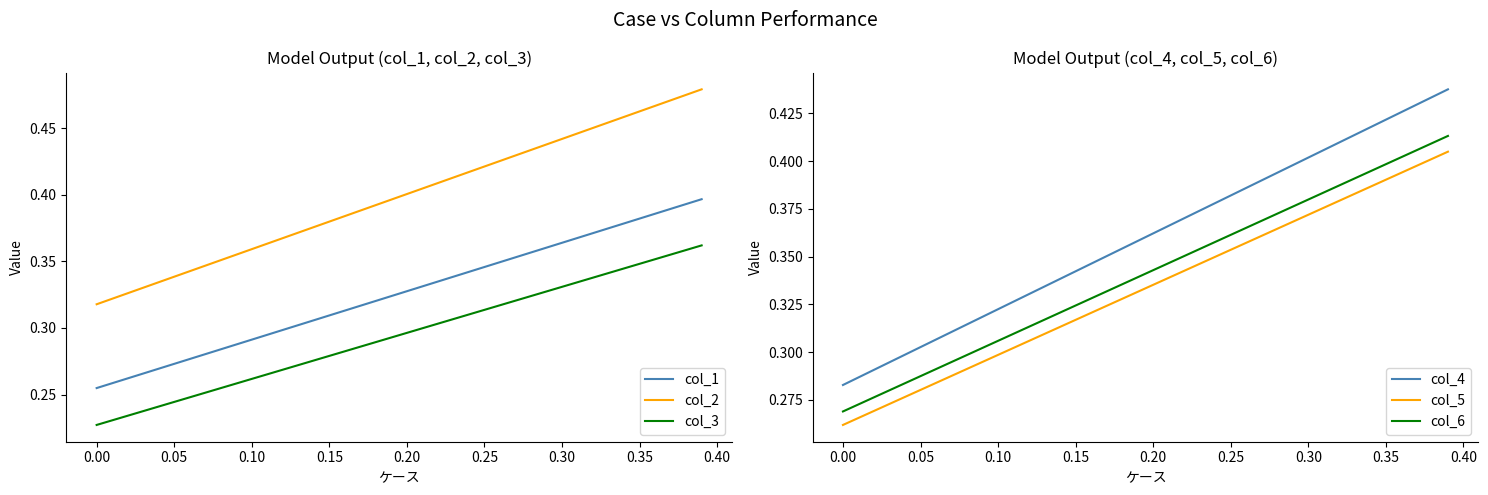

True or false: col_2 and col_1 cross at least once.

False